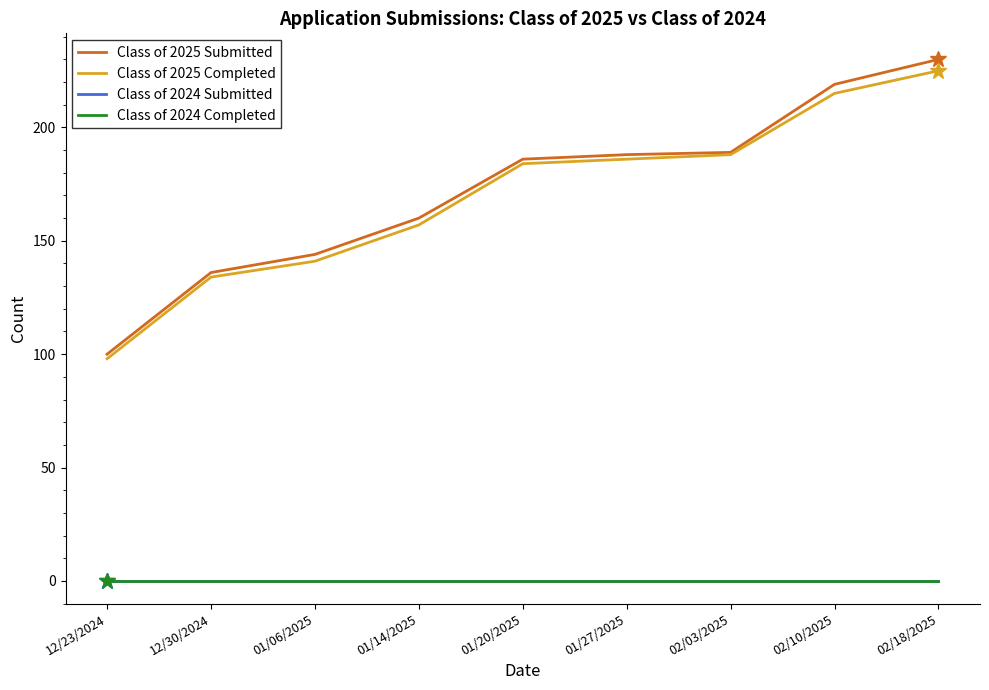

True or false: Class of 2025 Completed and Class of 2024 Completed intersect in this chart.

False